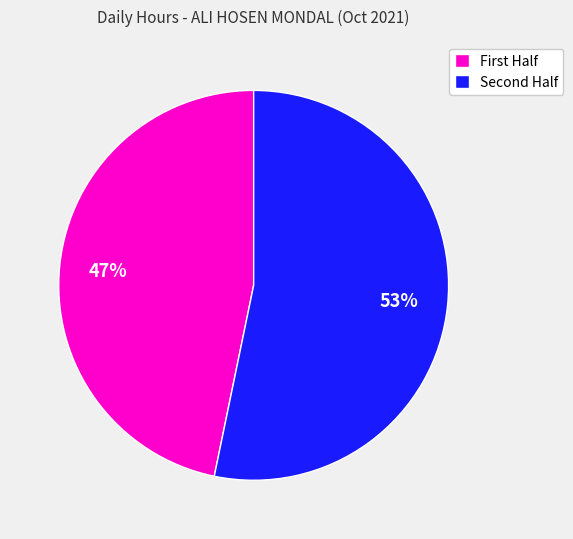

Which slice represents more than half of the pie?

Second Half